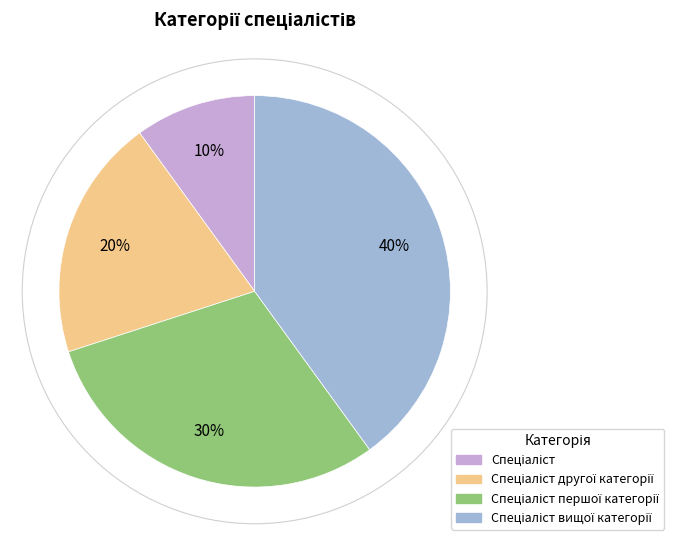

Is there a majority slice in this chart?

No